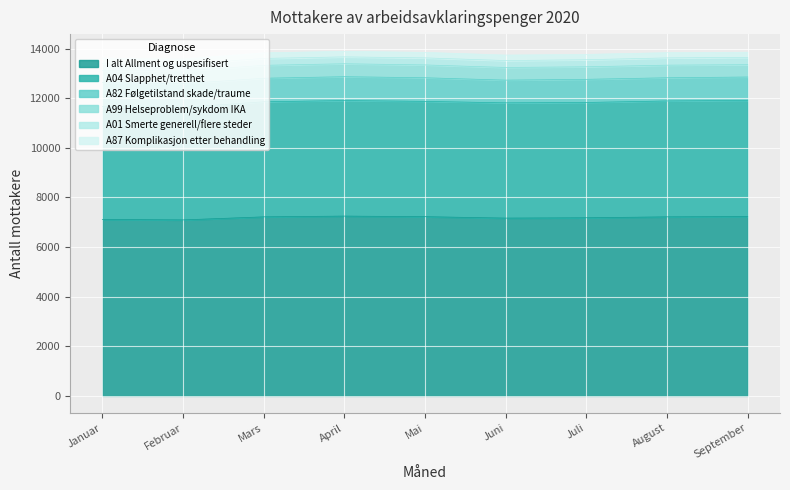

What value does the A04 Slapphet/tretthet series have at Juni?

4645